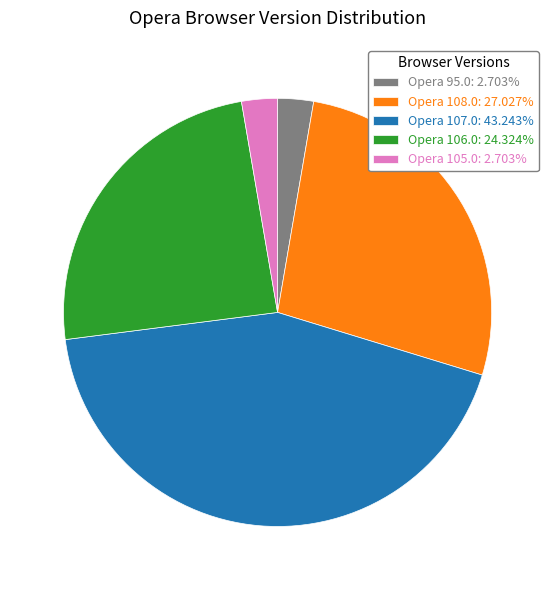

Does Opera 108.0: 27.027% represent more than half of the total?

No